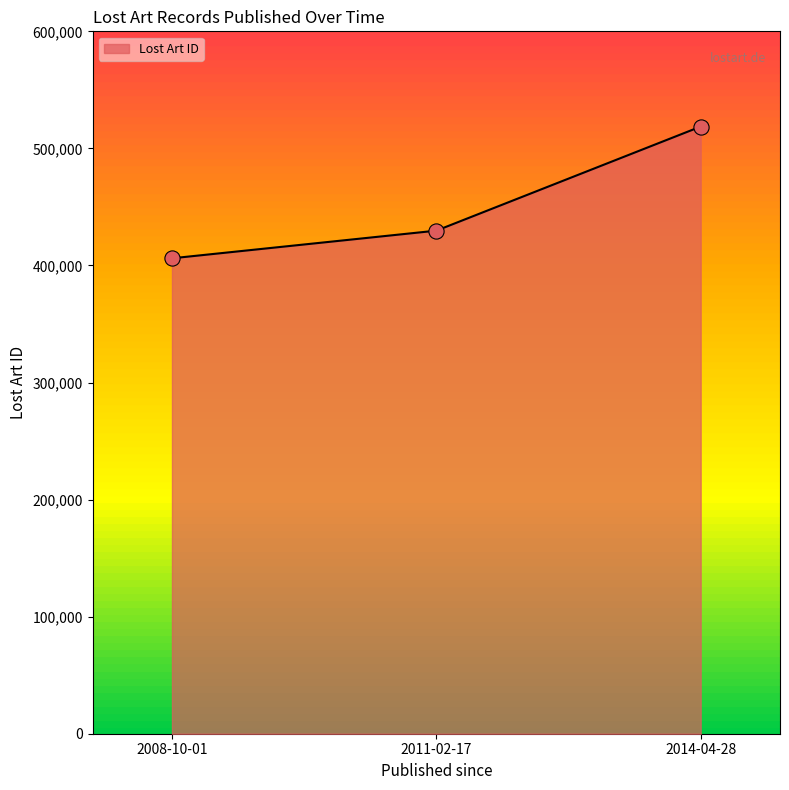

Between 2011-02-17 and 2014-04-28, which is larger?

2014-04-28